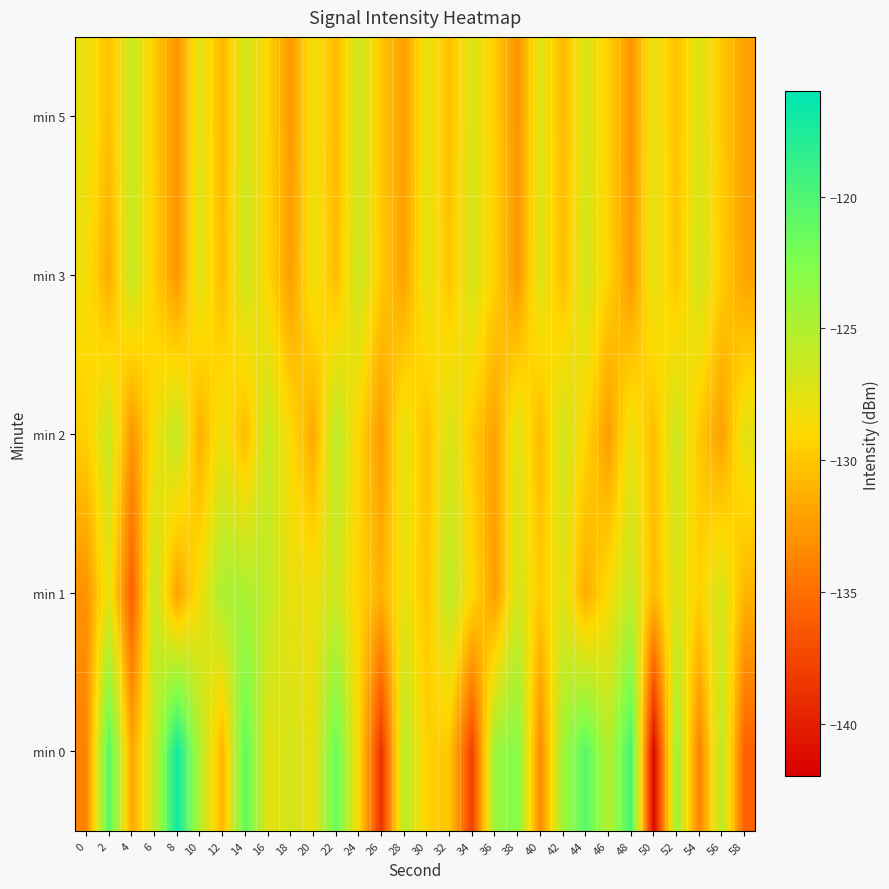

What is the total value across all series at 32?

-643.2